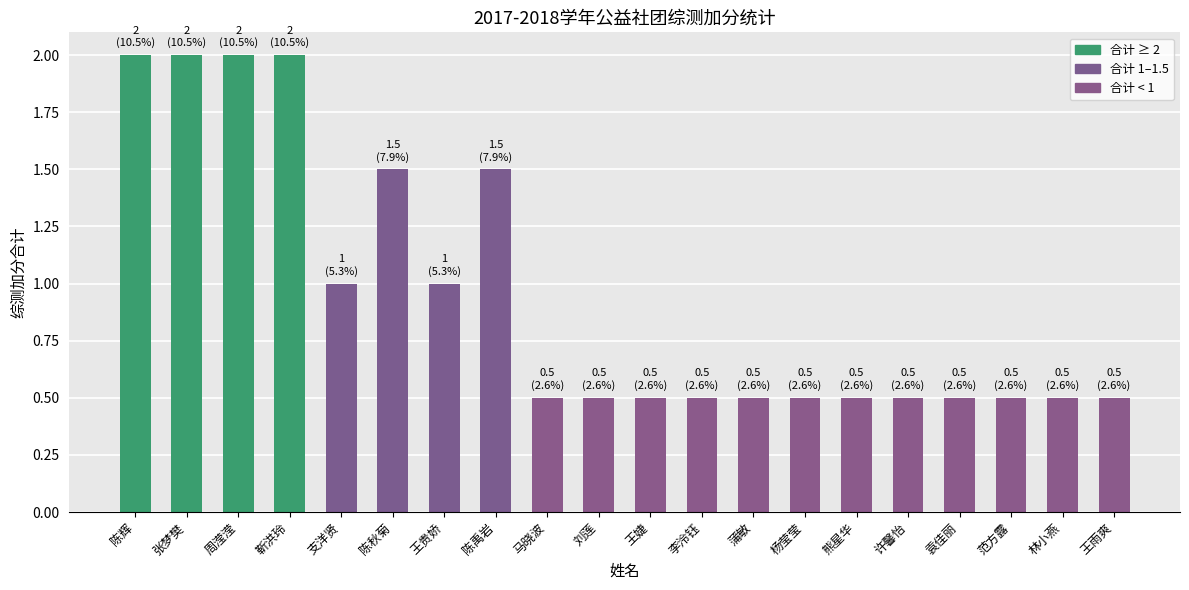

What value does the data have at 陈辉?

2.0